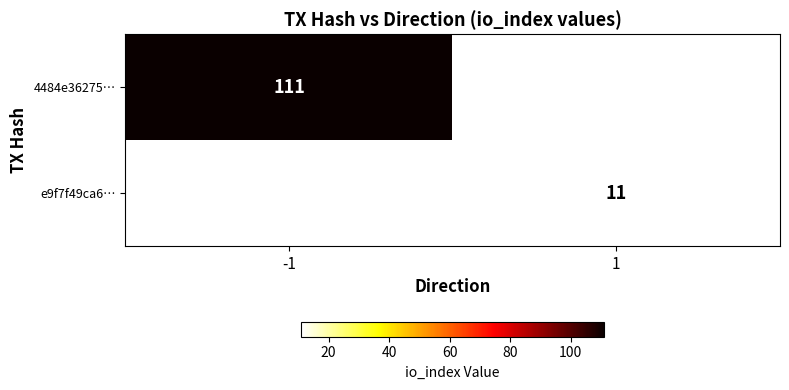

The e9f7f49ca6… series shows 11 at 1. True or false?

True